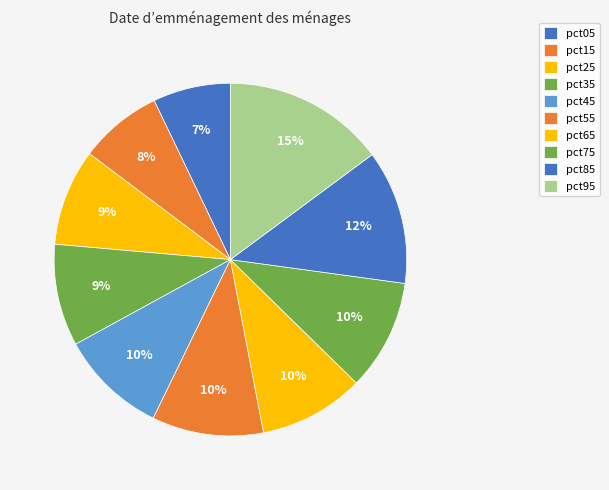

Does pct35 account for over 50% of the chart?

No